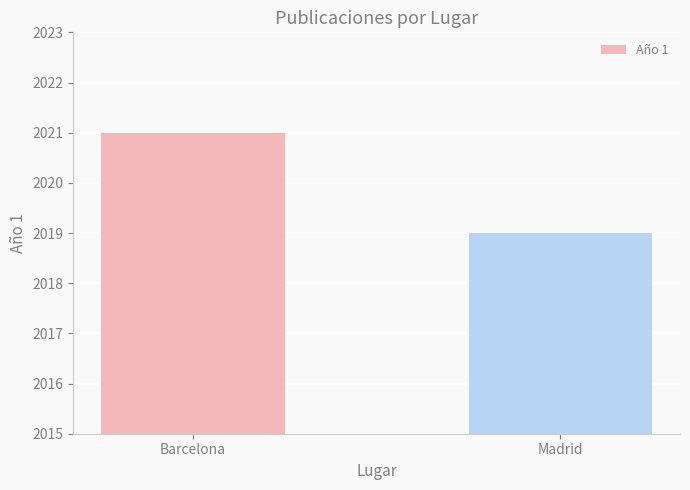

How many categories are shown in the chart?

2